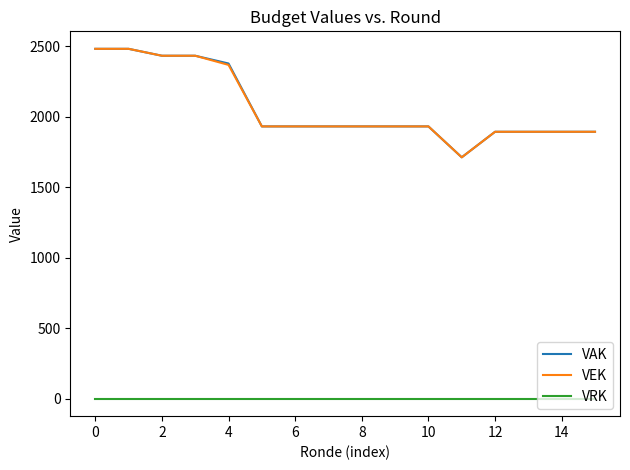

True or false: VRK and VEK cross at least once.

False